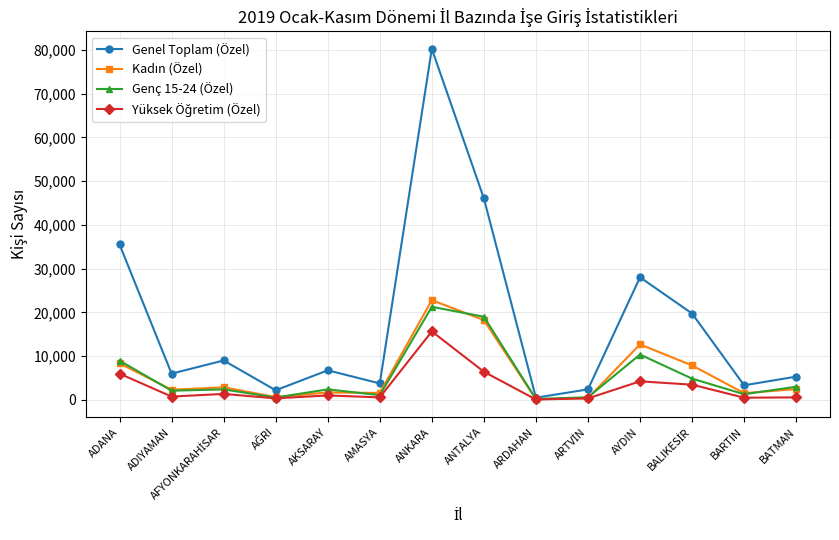

Which series has the largest range (max minus min)?

Genel Toplam (Özel)